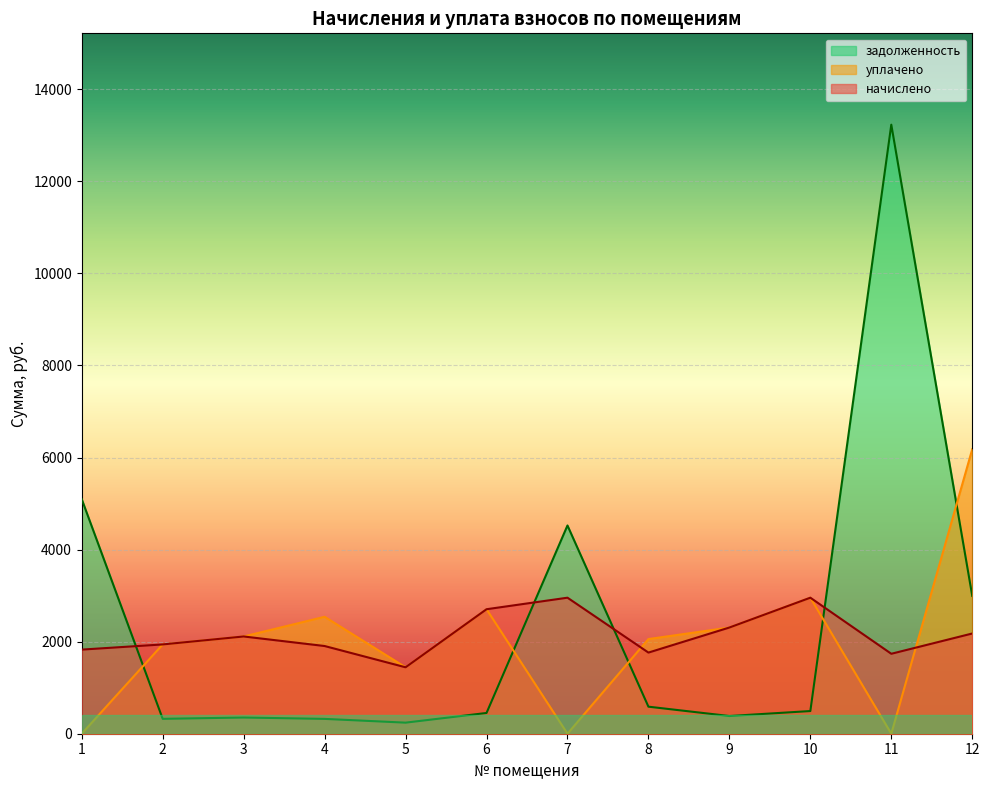

In начислено, how many points are lower than both neighbors (excluding endpoints)?

3